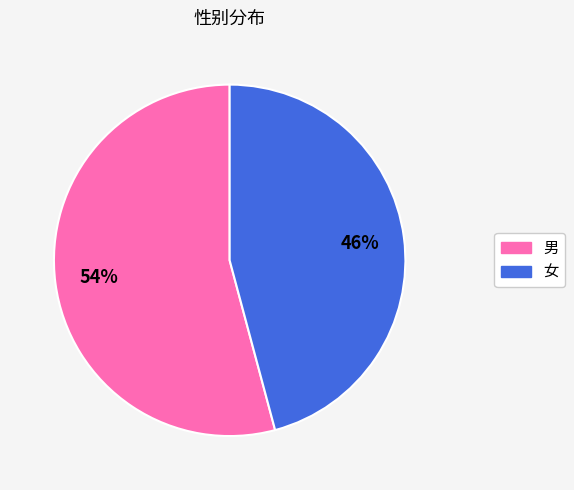

Is there any slice that represents more than half of the pie?

Yes